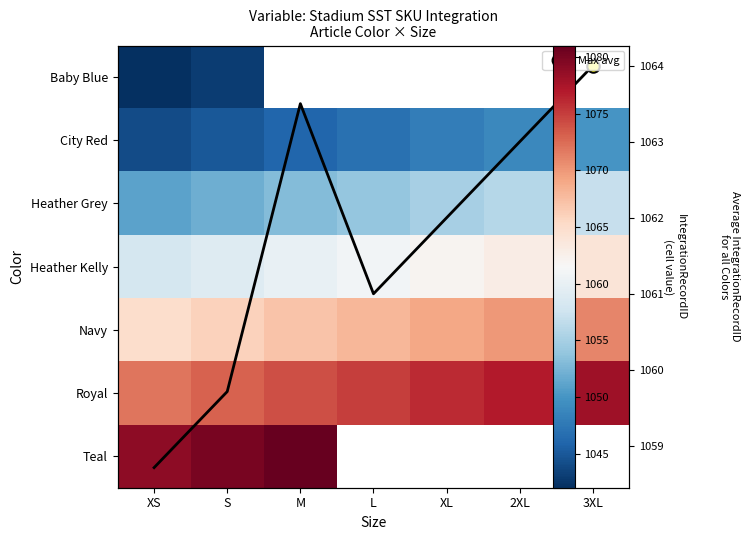

Rank the categories by Royal value from highest to lowest.

3XL, 2XL, XL, L, M, S, XS